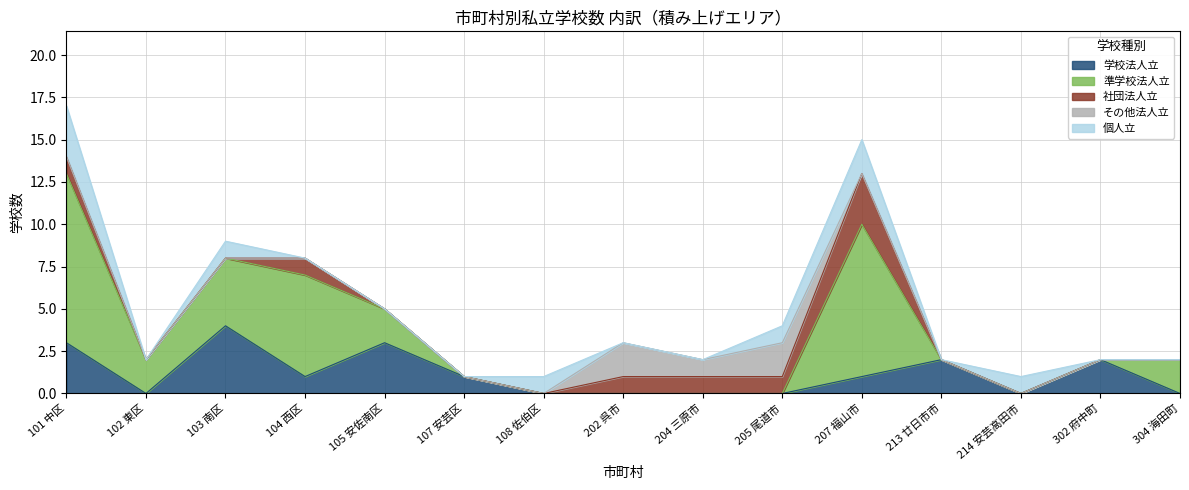

What is the label of the 8th point from the left?

202 呉市